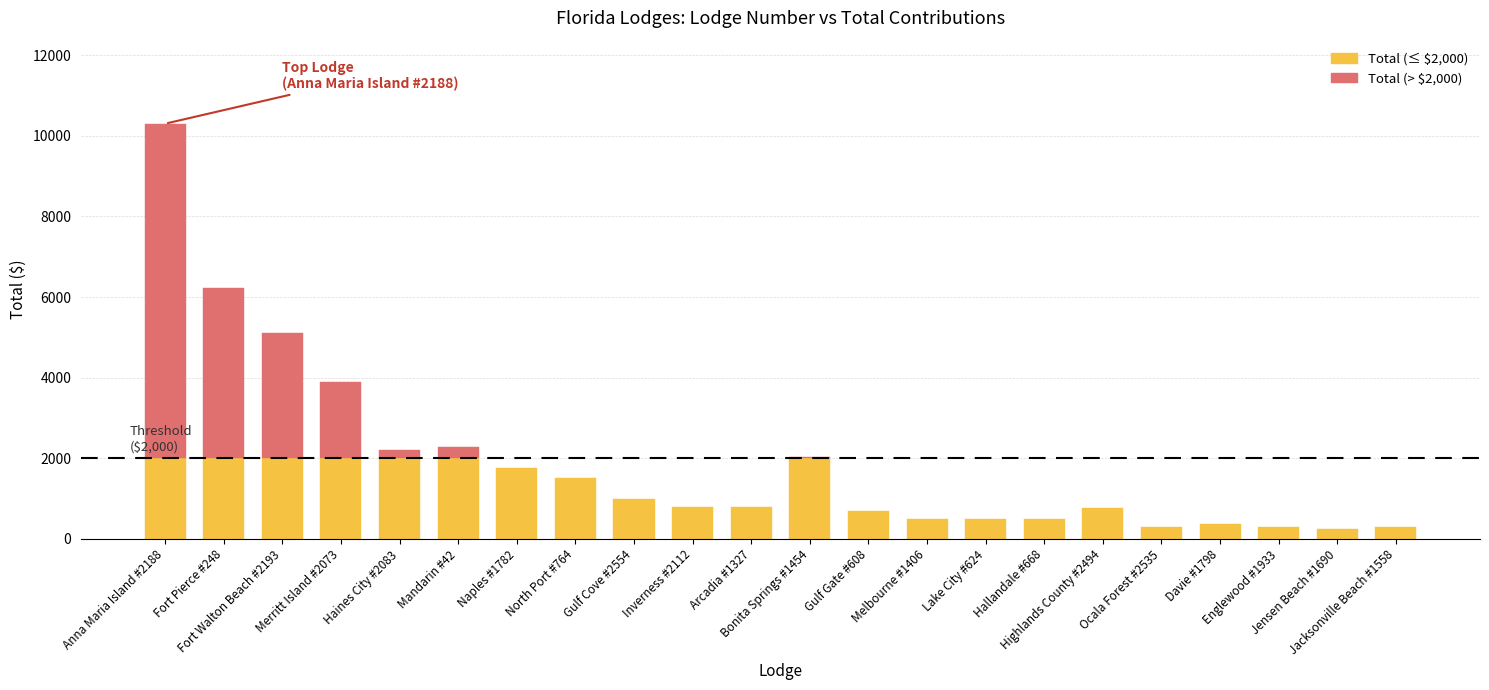

Reading right to left, list all the values displayed in this chart.

NoFormatted: Jacksonville Beach #1558=1558.0	Jensen Beach #1690=1690.0	Englewood #1933=1933.0	Davie #1798=1798.0	Ocala Forest #2535=2535.0	Highlands County #2494=2494.0	Hallandale #668=668.0	Lake City #624=624.0	Melbourne #1406=1406.0	Gulf Gate #608=608.0	Bonita Springs #1454=1454.0	Arcadia #1327=1327.0	Inverness #2112=2112.0	Gulf Cove #2554=2554.0	North Port #764=764.0	Naples #1782=1782.0	Mandarin #42=42.0	Haines City #2083=2083.0	Merritt Island #2073=2073.0	Fort Walton Beach #2193=2193.0	Fort Pierce #248=248.0	Anna Maria Island #2188=2188.0
Total: Jacksonville Beach #1558=300.0	Jensen Beach #1690=250.0	Englewood #1933=300.0	Davie #1798=377.0	Ocala Forest #2535=300.0	Highlands County #2494=763.0	Hallandale #668=500.0	Lake City #624=500.0	Melbourne #1406=500.0	Gulf Gate #608=700.0	Bonita Springs #1454=2020.0	Arcadia #1327=800.0	Inverness #2112=800.0	Gulf Cove #2554=1000.0	North Port #764=1500.0	Naples #1782=1750.0	Mandarin #42=2269.8	Haines City #2083=2200.0	Merritt Island #2073=3900.0	Fort Walton Beach #2193=5100.0	Fort Pierce #248=6212.0	Anna Maria Island #2188=10300.0